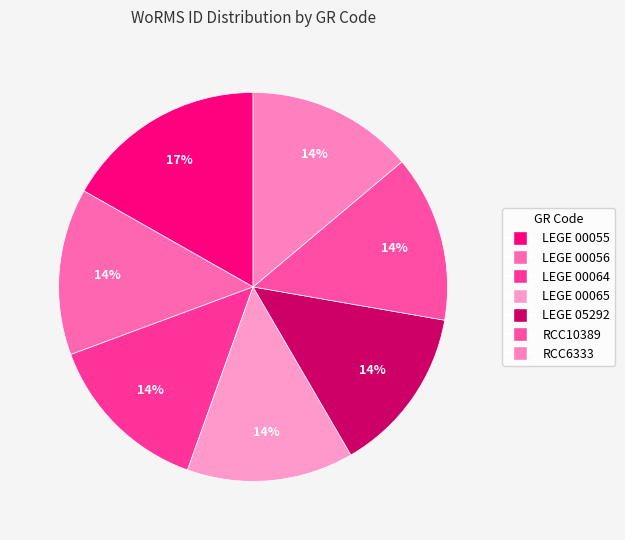

How many segments does this pie chart have?

7